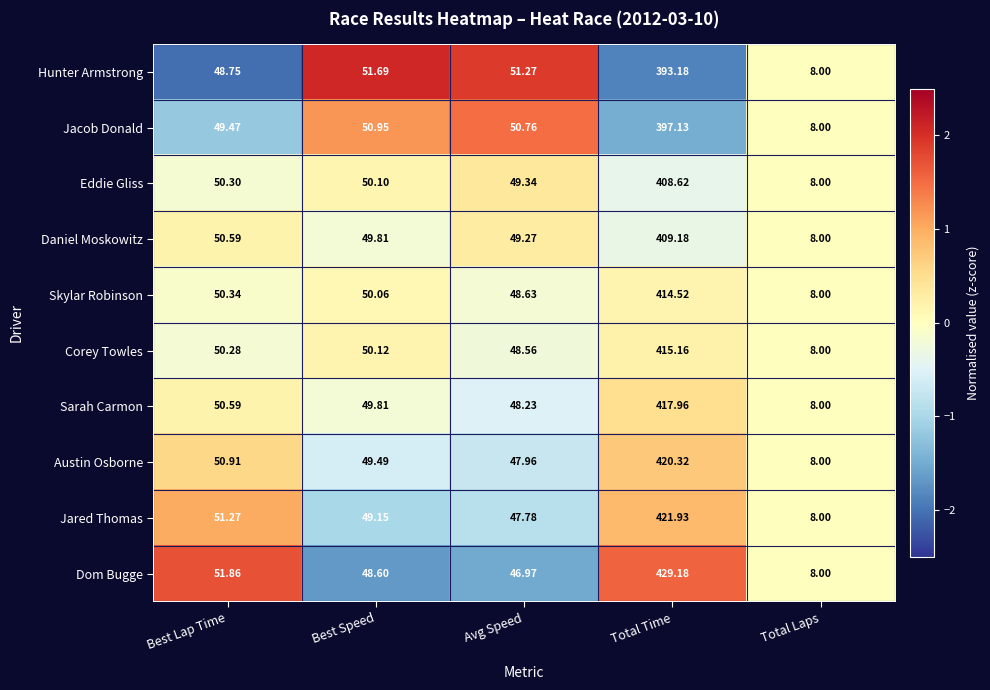

Which label corresponds to the smallest value in the chart?

Total Laps